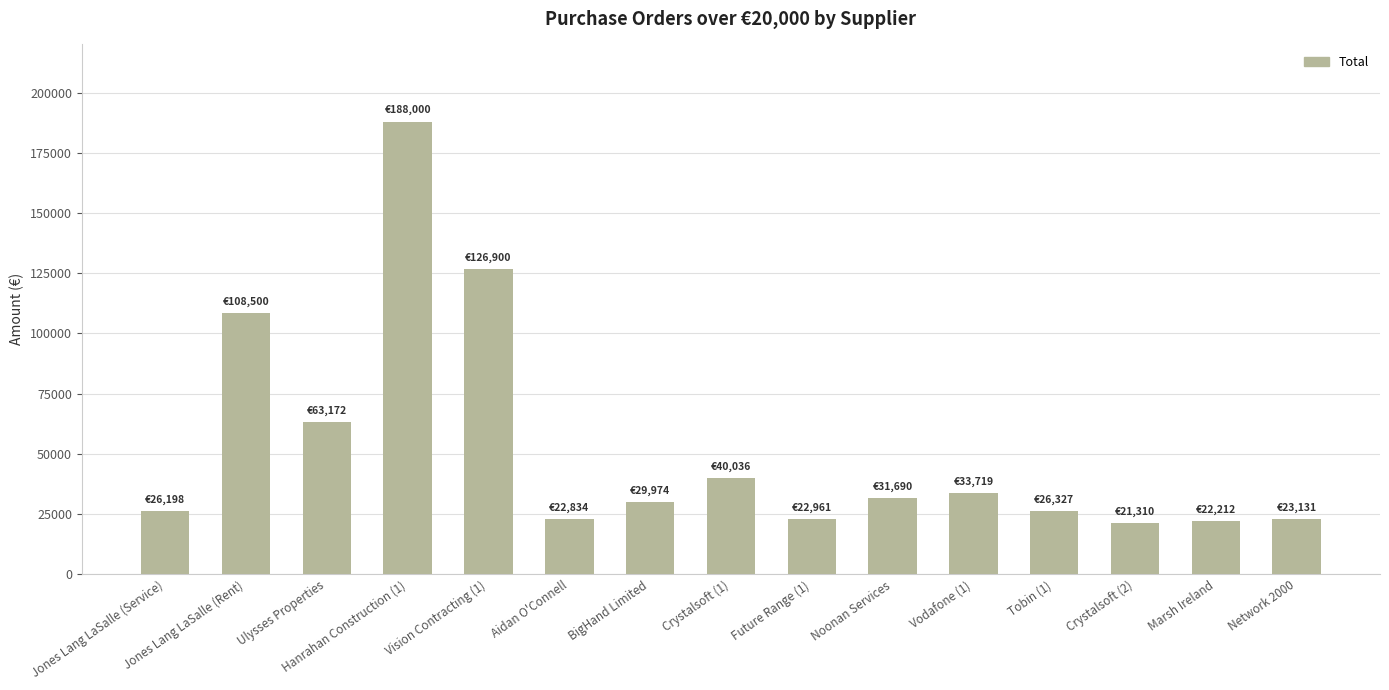

What is the greatest value displayed?

188000.0